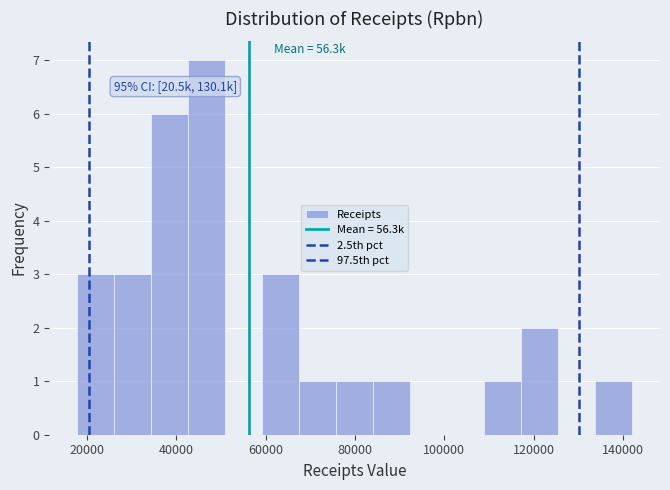

Which range on the x-axis has the tallest bar?

42000 to 50000